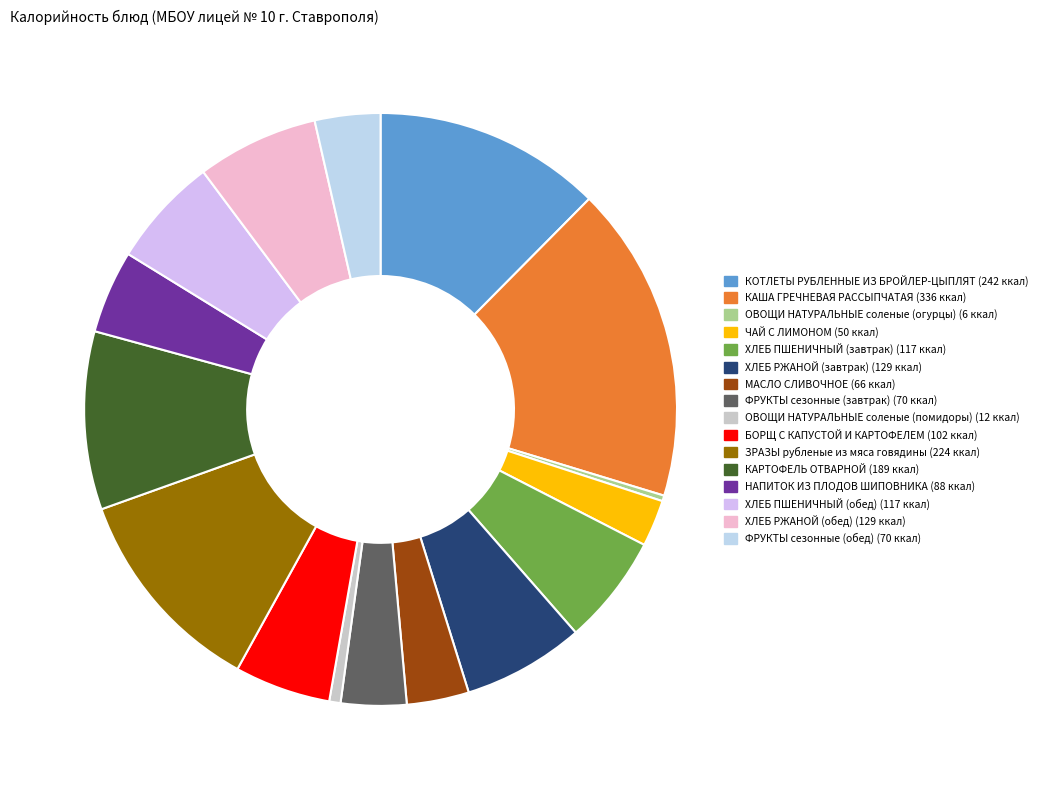

What portion of the pie excludes КОТЛЕТЫ РУБЛЕННЫЕ ИЗ БРОЙЛЕР-ЦЫПЛЯТ?

87.6%